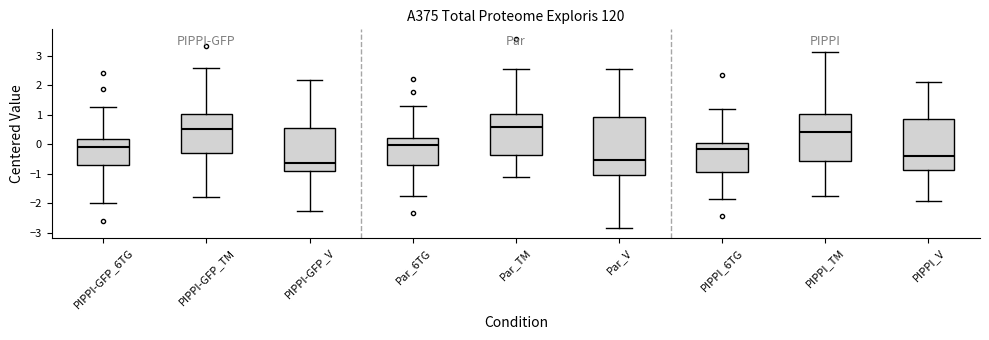

Which box is the tallest, from its lower edge to its upper edge?

Par_V